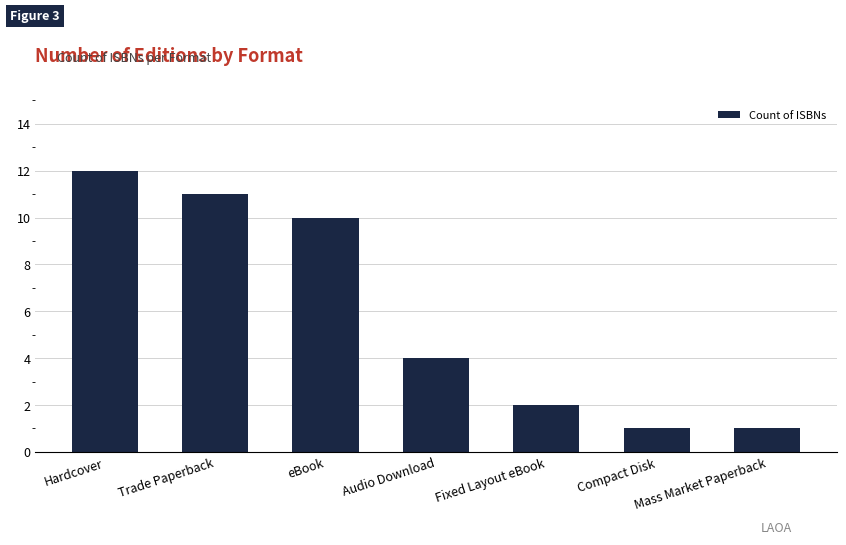

Reading right to left, extract all data points from this chart.

Mass Market Paperback=1	Compact Disk=1	Fixed Layout eBook=2	Audio Download=4	eBook=10	Trade Paperback=11	Hardcover=12